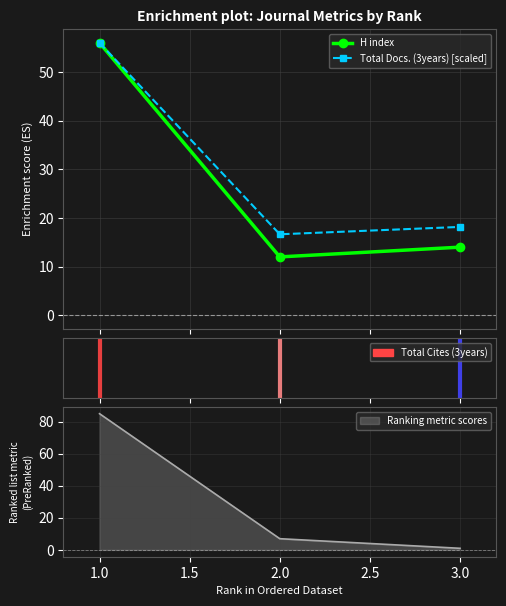

What is the difference between the highest and lowest values at 1?

29.0